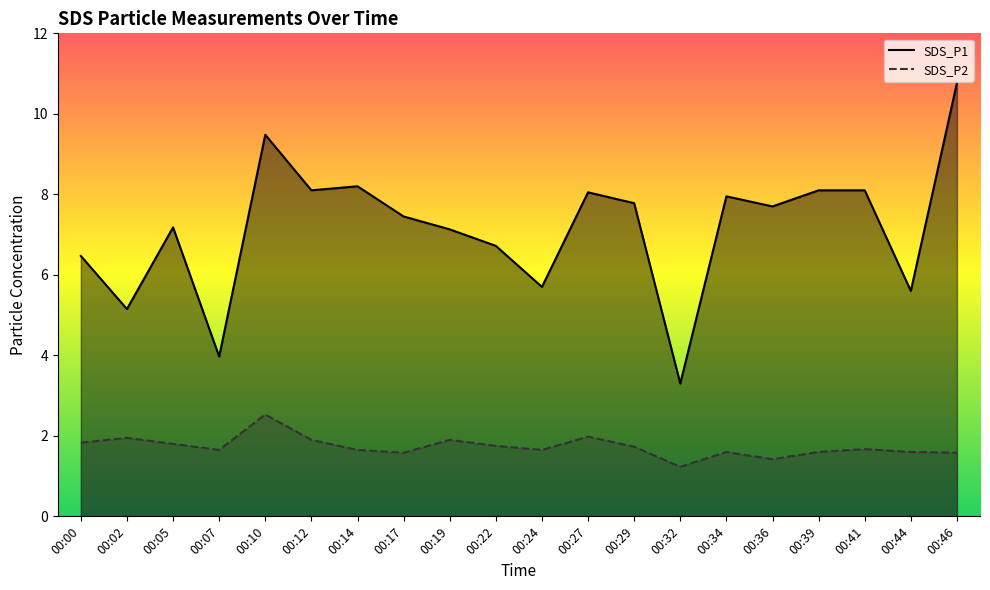

Count the number of data series in this chart.

2